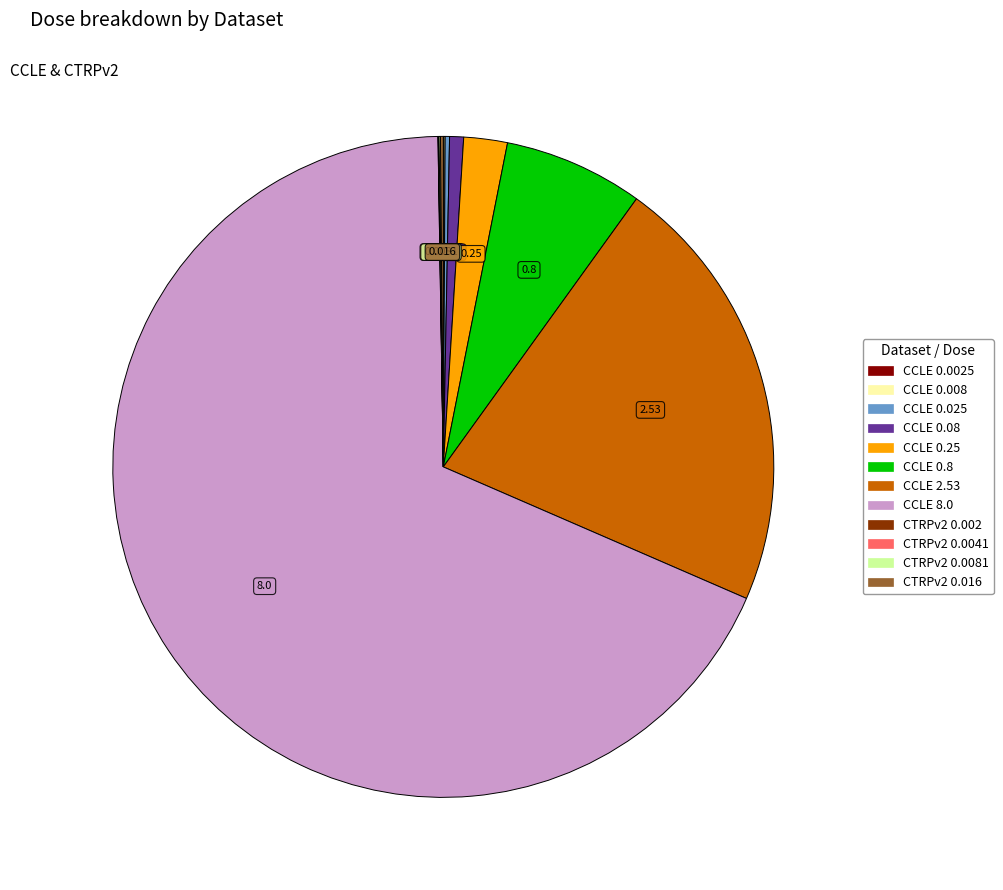

Does CCLE 8.0 represent more than half of the total?

Yes